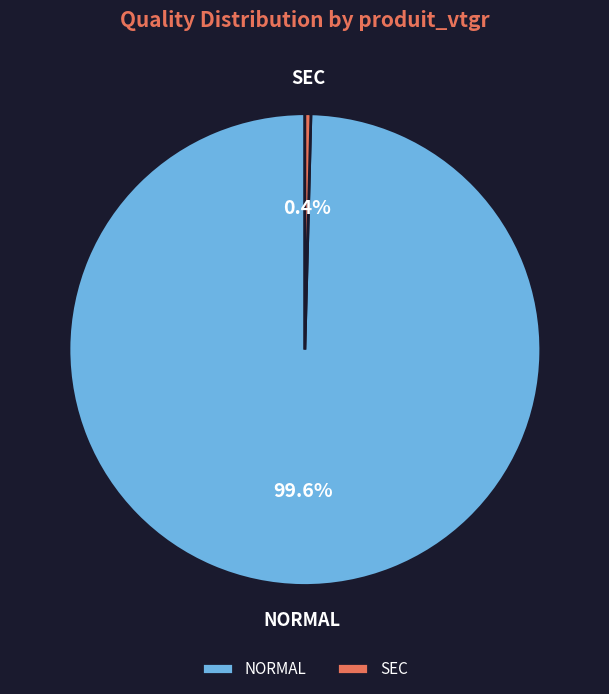

Rank the categories by value from lowest to highest.

SEC, NORMAL